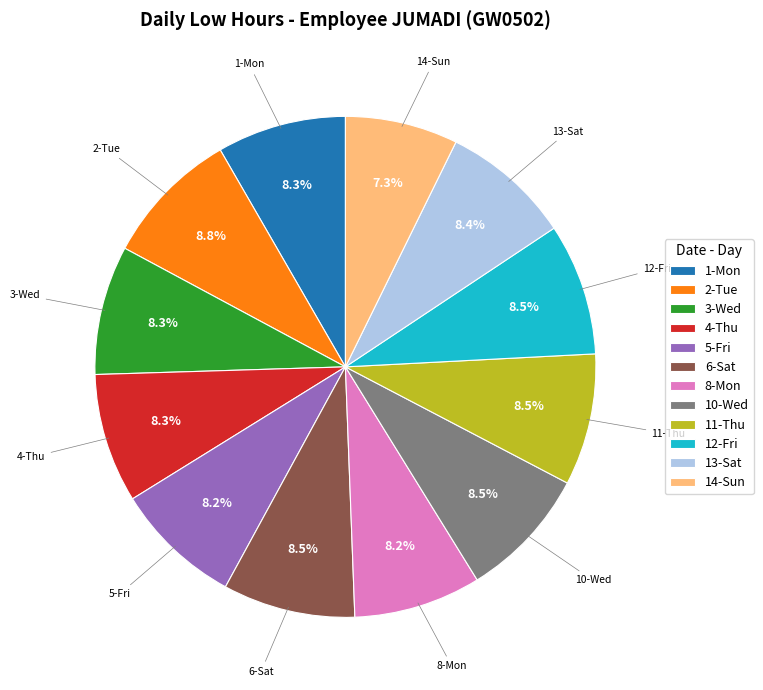

How many segments does this pie chart have?

12